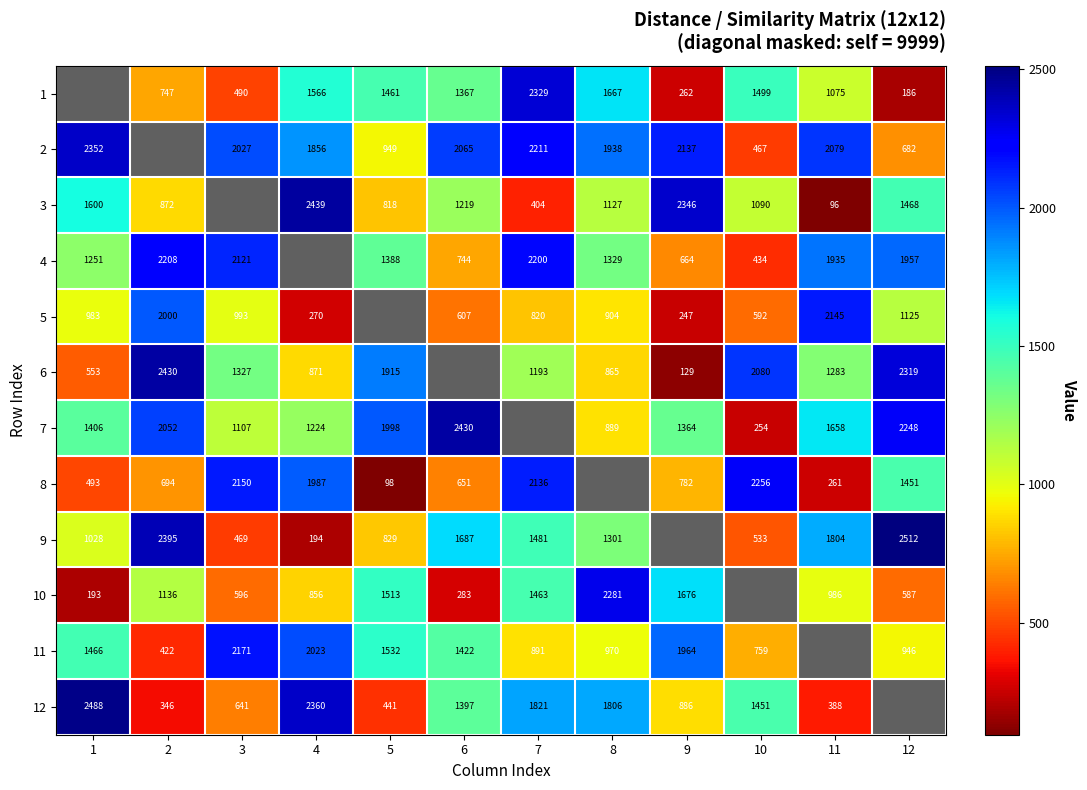

What is the spread (max minus min) of values at 7?

9595